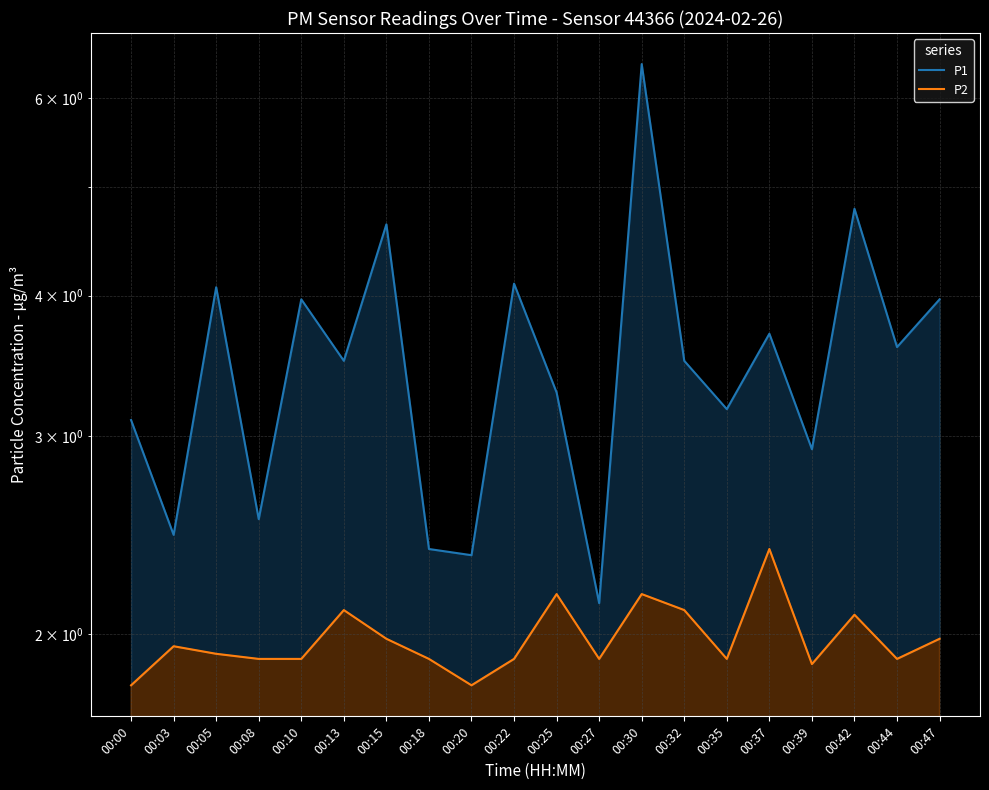

The value of P2 at 00:44 is 1.9. True or false?

True